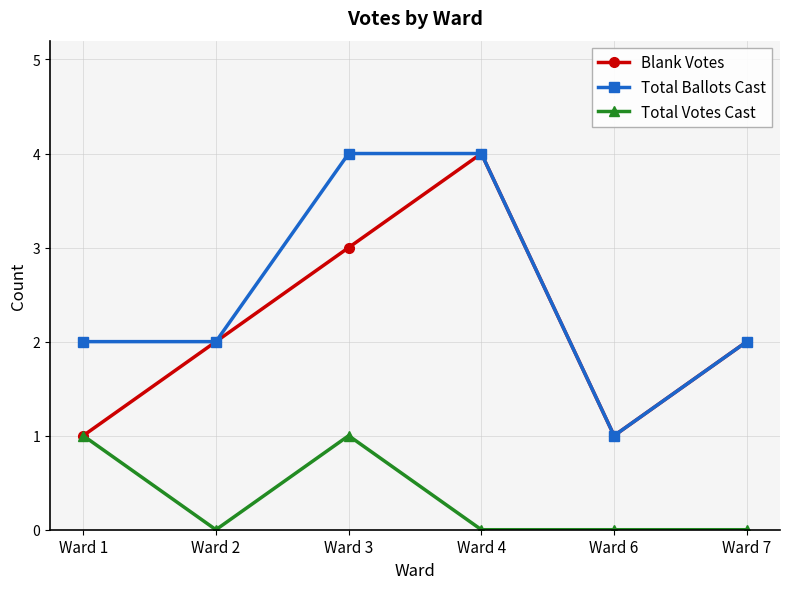

The Total Votes Cast series shows 1 at Ward 7. True or false?

False